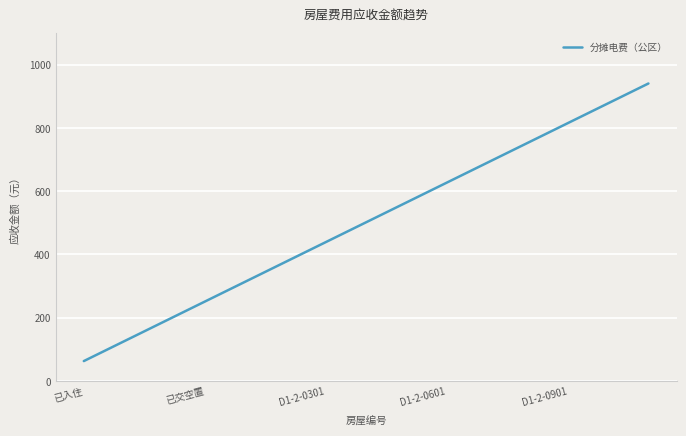

What is the smallest value displayed?

62.7